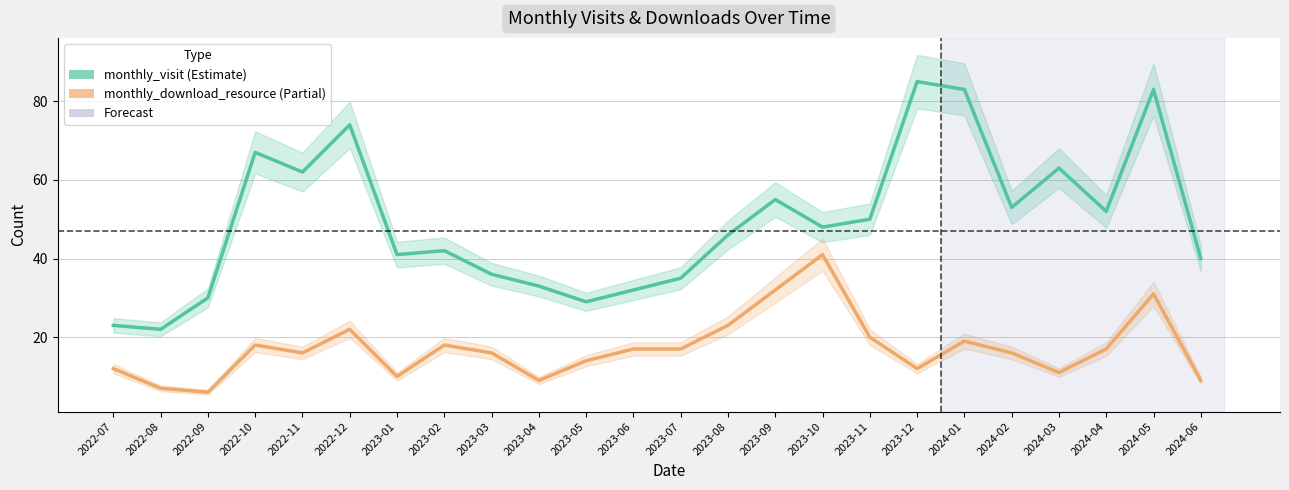

Where is the first local maximum for monthly_visit?

2022-10